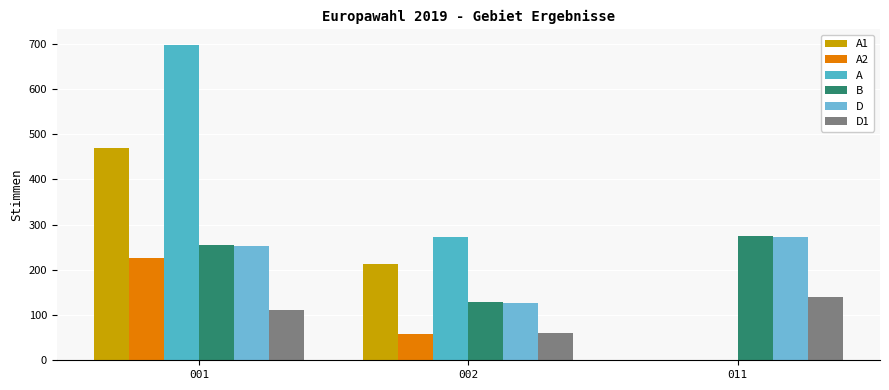

At which category is the sum across all series the highest?

001